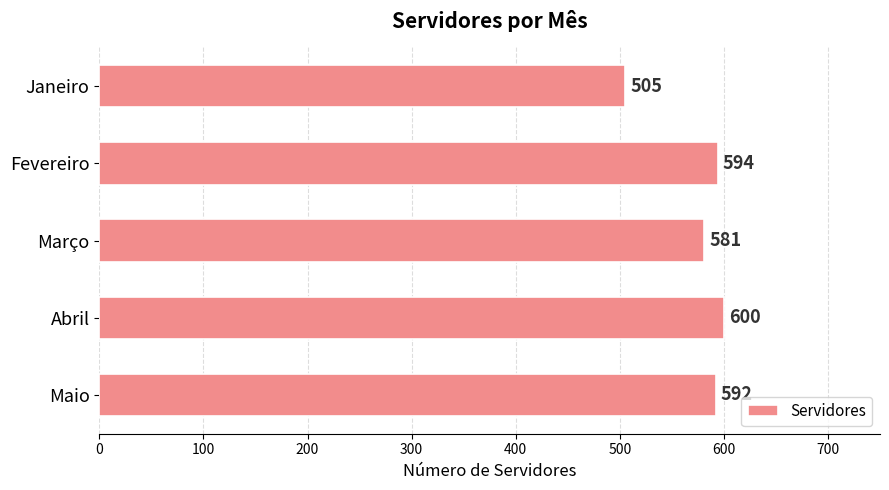

What is the greatest value displayed?

600